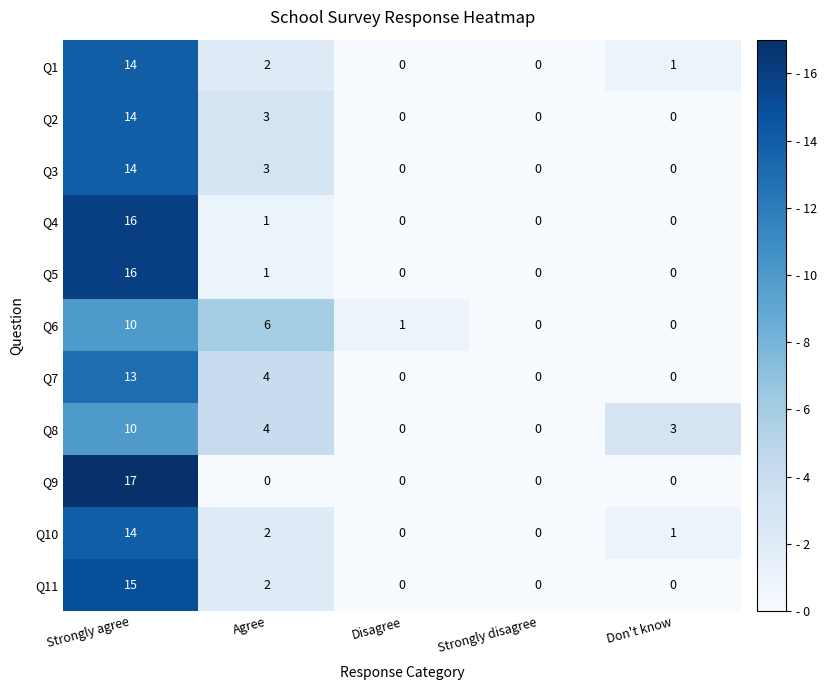

The Q8 series shows 10 at Strongly agree. True or false?

True